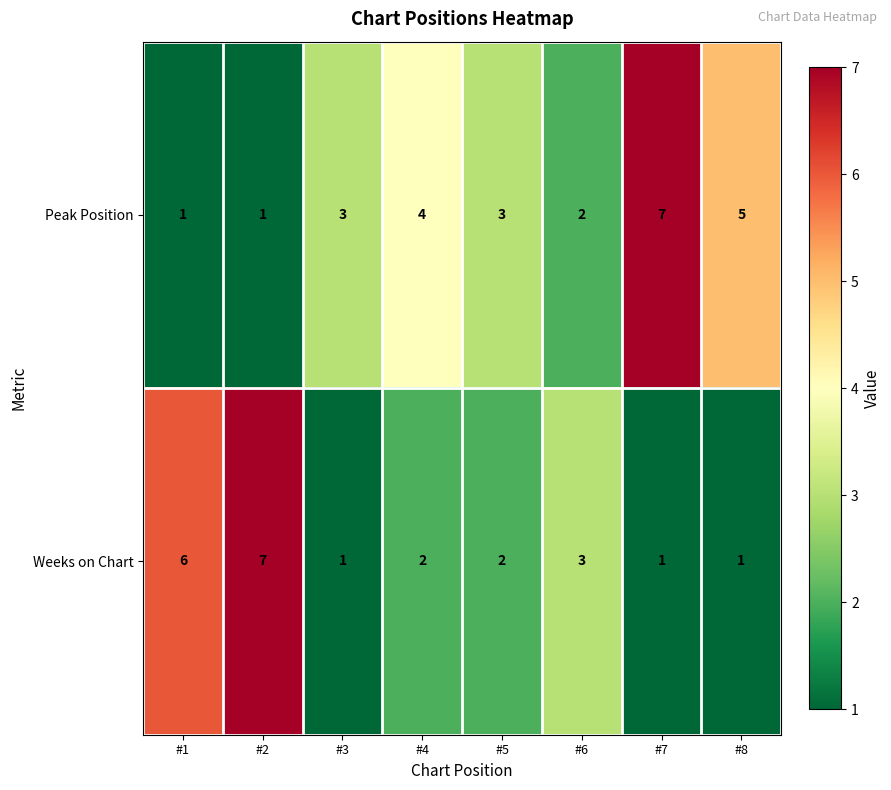

Is it true that Peak Position equals 5 at #8?

True